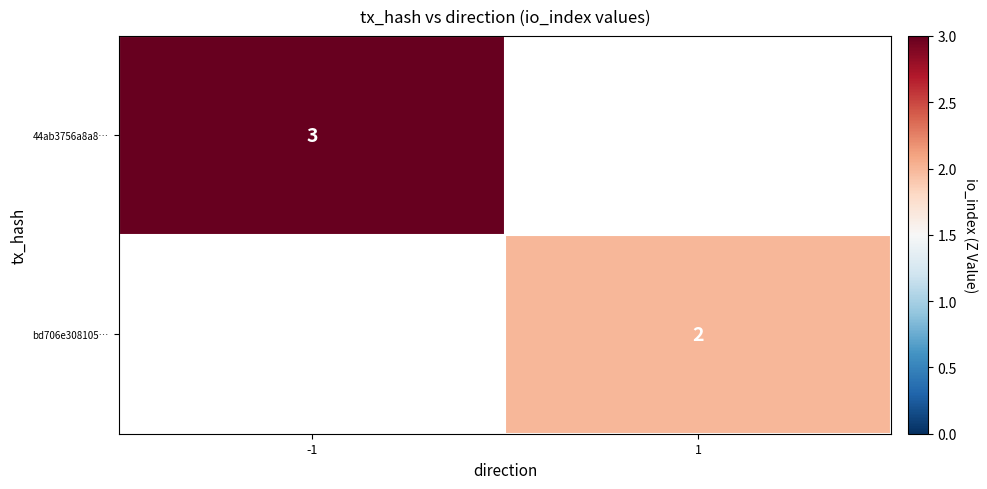

True or false: bd706e308105… has a value of 3 at 1.

False